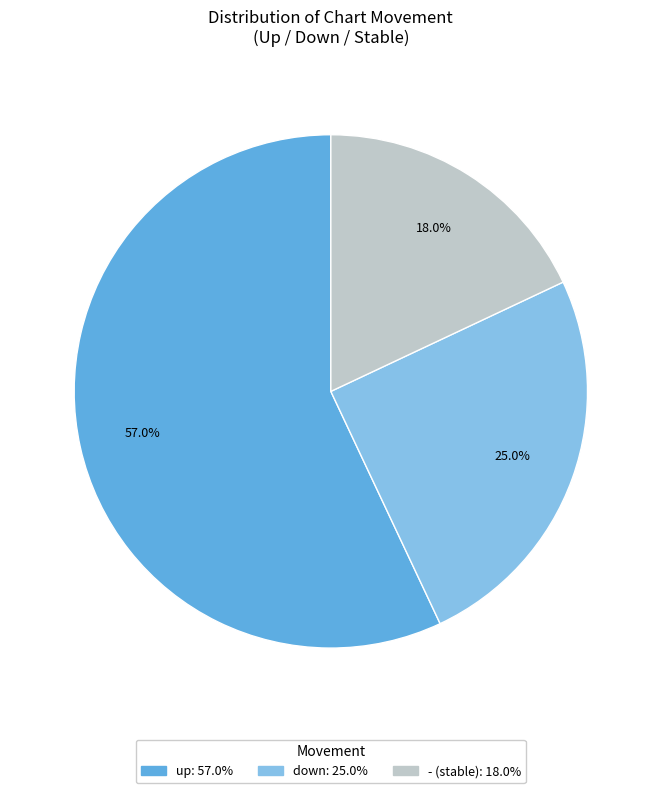

Is it true that up is 57% of the pie?

True